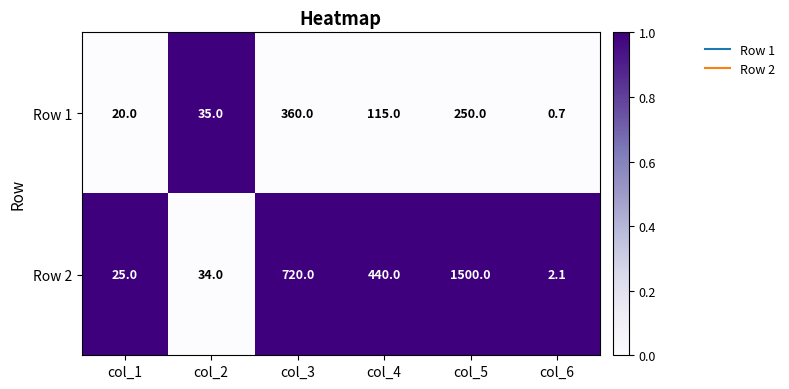

Reading left to right, transcribe all the data shown in this chart.

Row 1: 20.0	35.0	360.0	115.0	250.0	0.7
Row 2: 25.0	34.0	720.0	440.0	1500.0	2.1